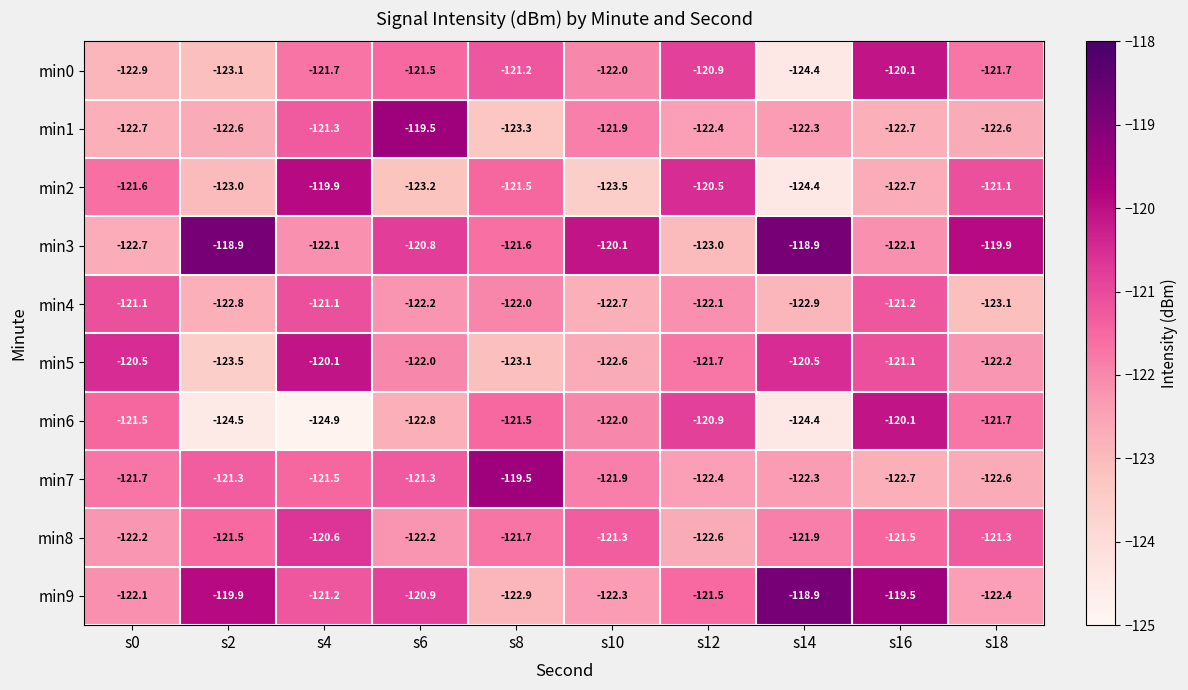

At which category does the chart reach its minimum across all series?

s4